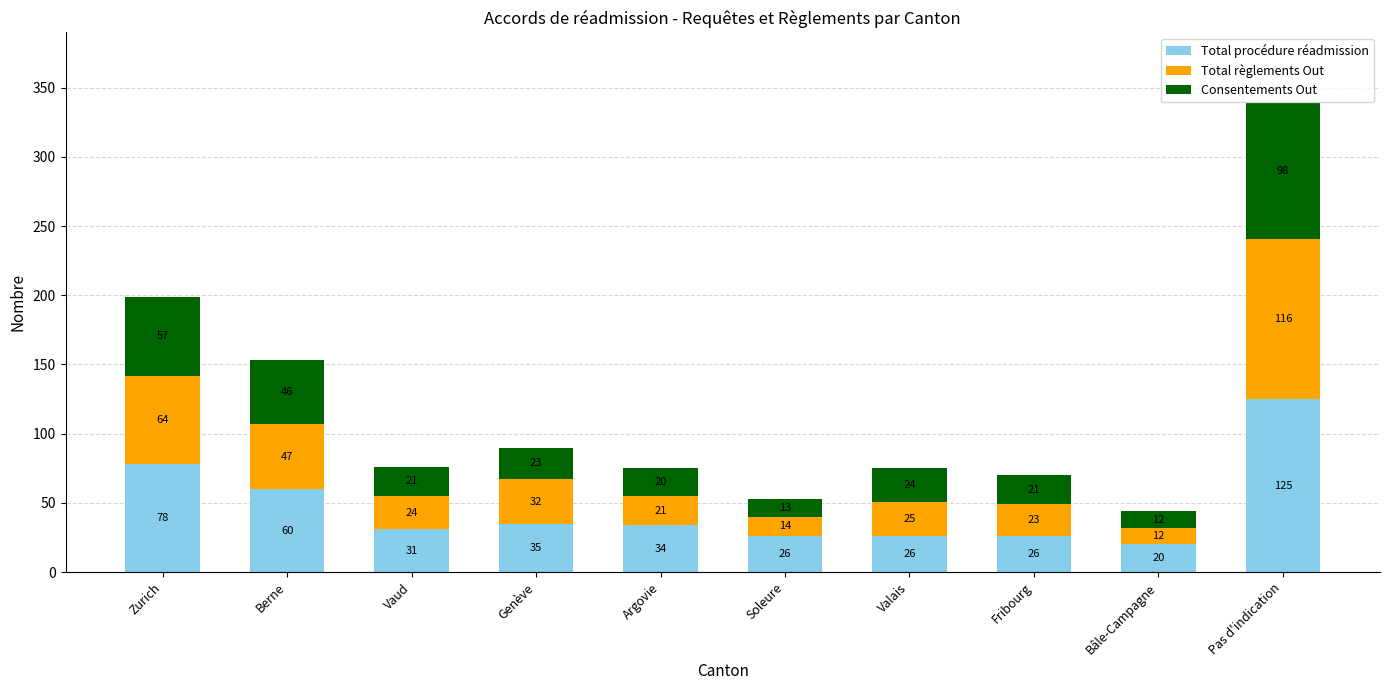

At which category is the sum across all series the highest?

Pas d'indication